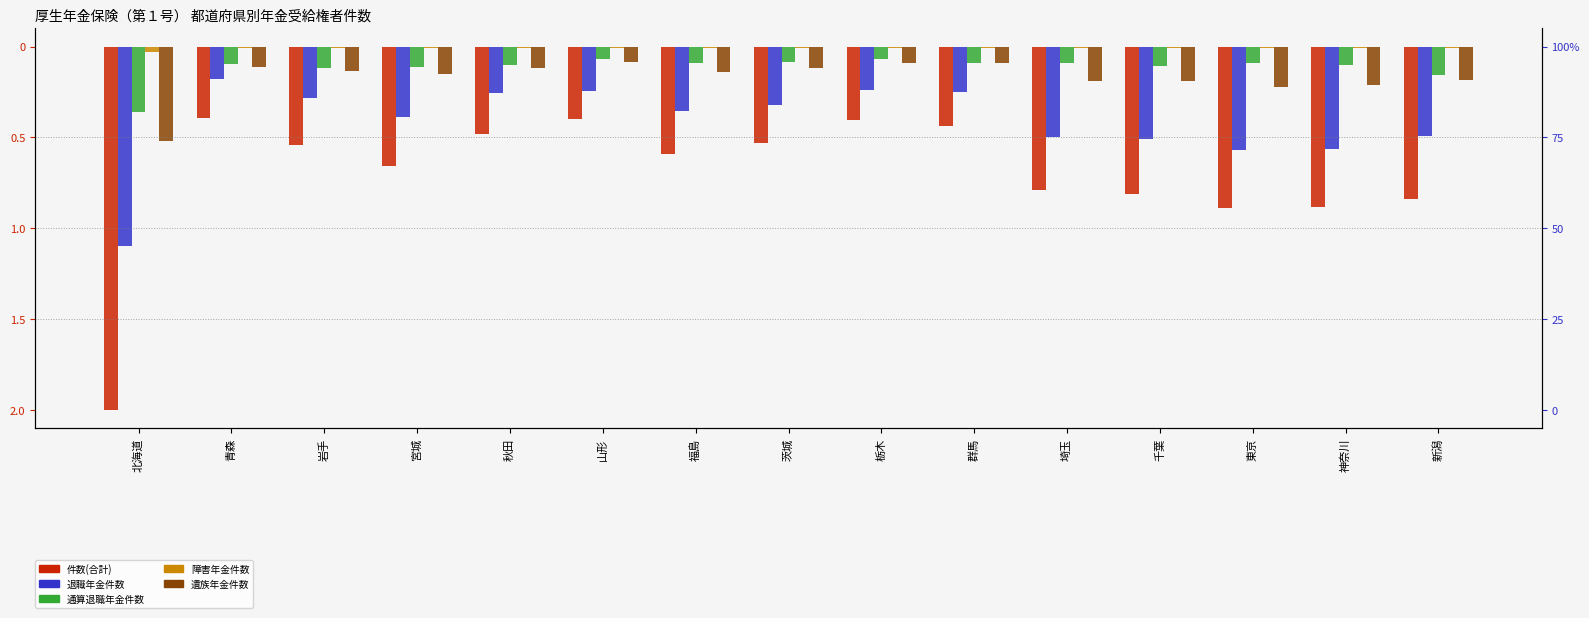

The value of 退職年金件数 at 茨城 is -0.3. True or false?

True